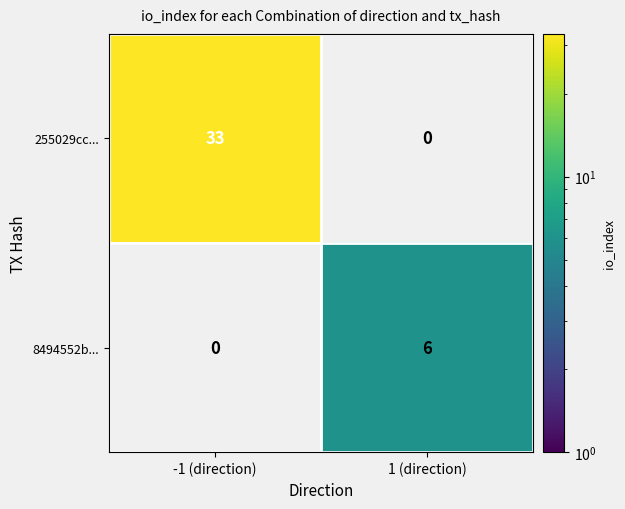

How many series are shown in this chart?

2